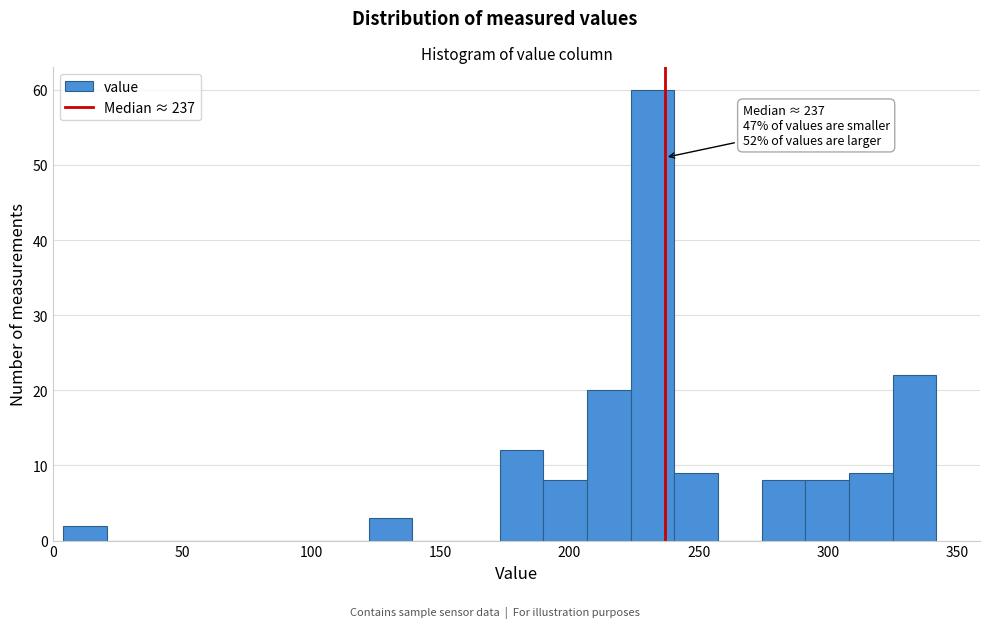

Read against the x-axis, roughly where is the centre of the tallest bar?

230